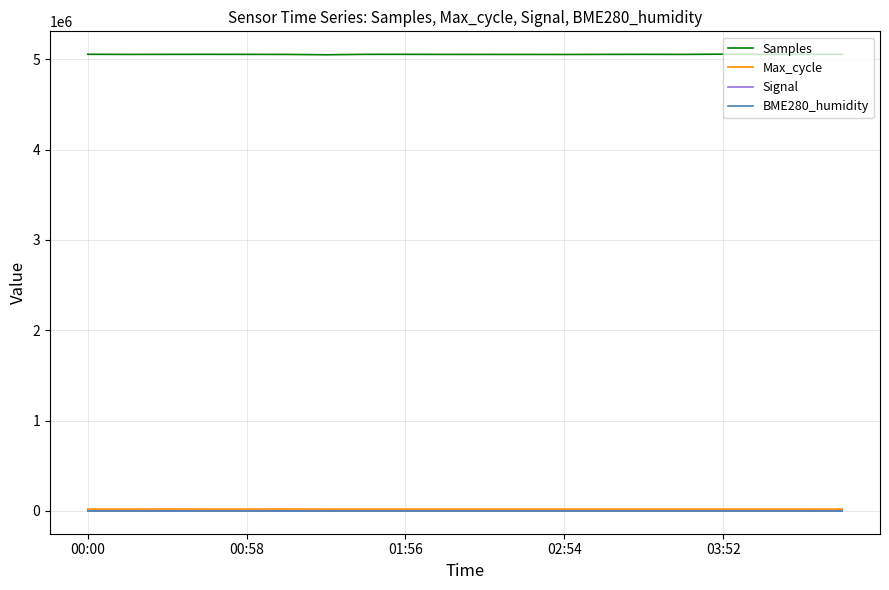

Which series has the widest spread of values?

Samples